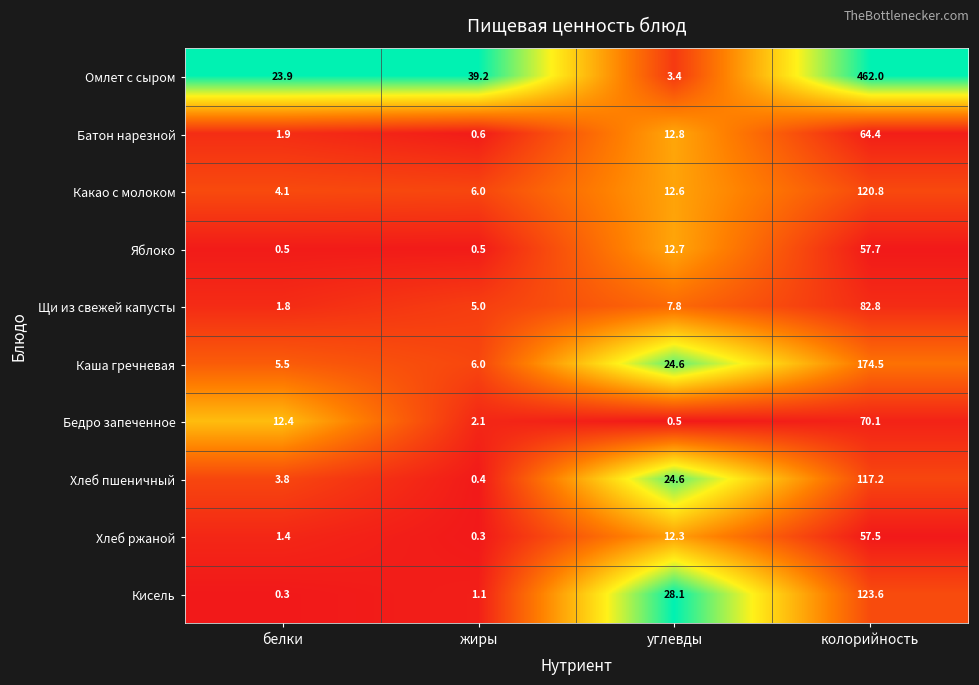

Which series has the widest spread of values?

Омлет с сыром